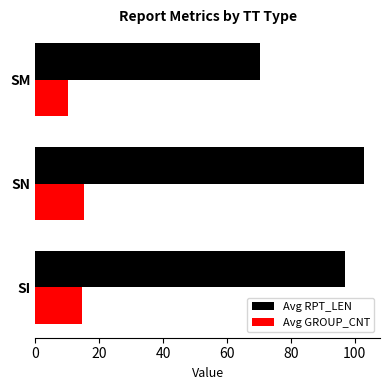

What is the difference between the second highest and minimum values in the Avg RPT_LEN series?

26.6